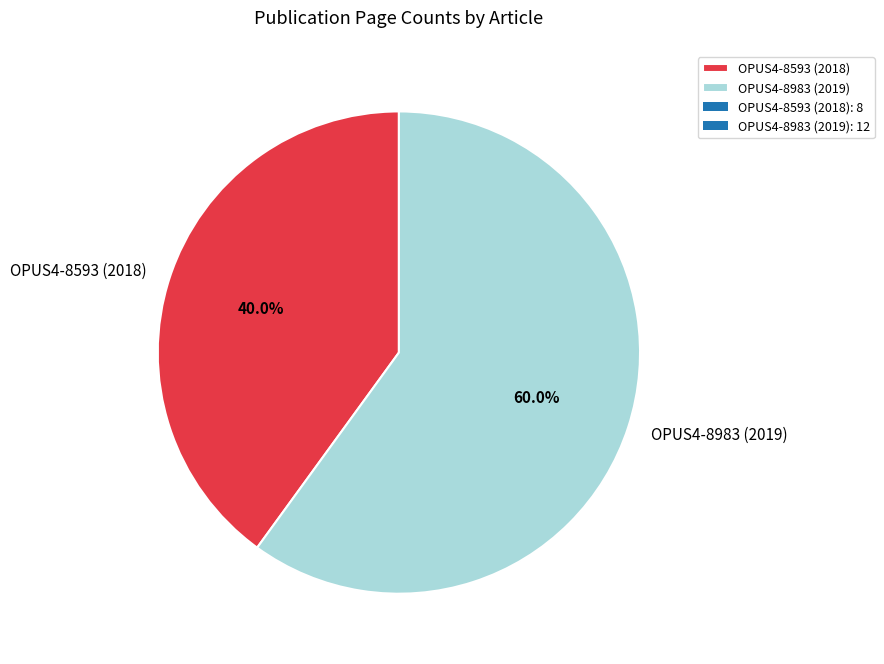

Do OPUS4-8983 (2019) and OPUS4-8593 (2018) together represent more than half of the pie?

Yes